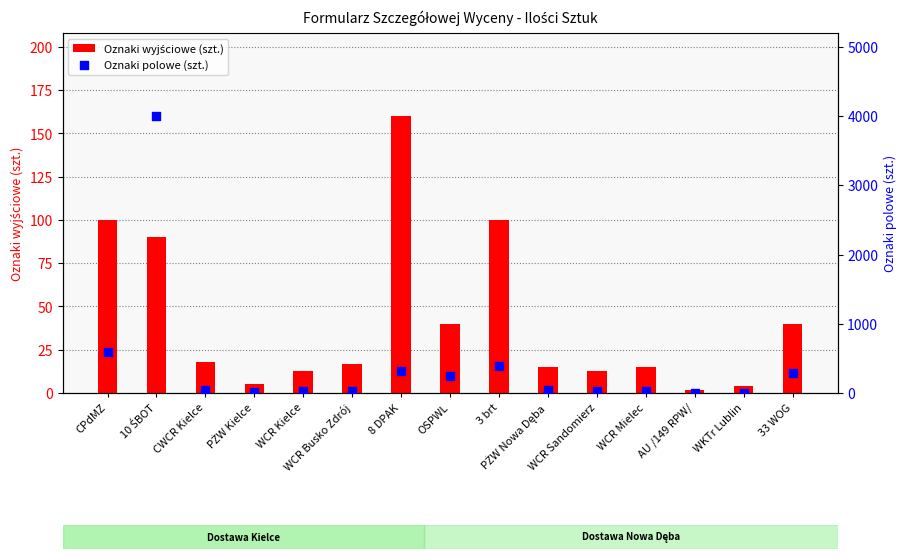

Which series has the largest Y range (max minus min)?

Oznaki polowe (szt.)